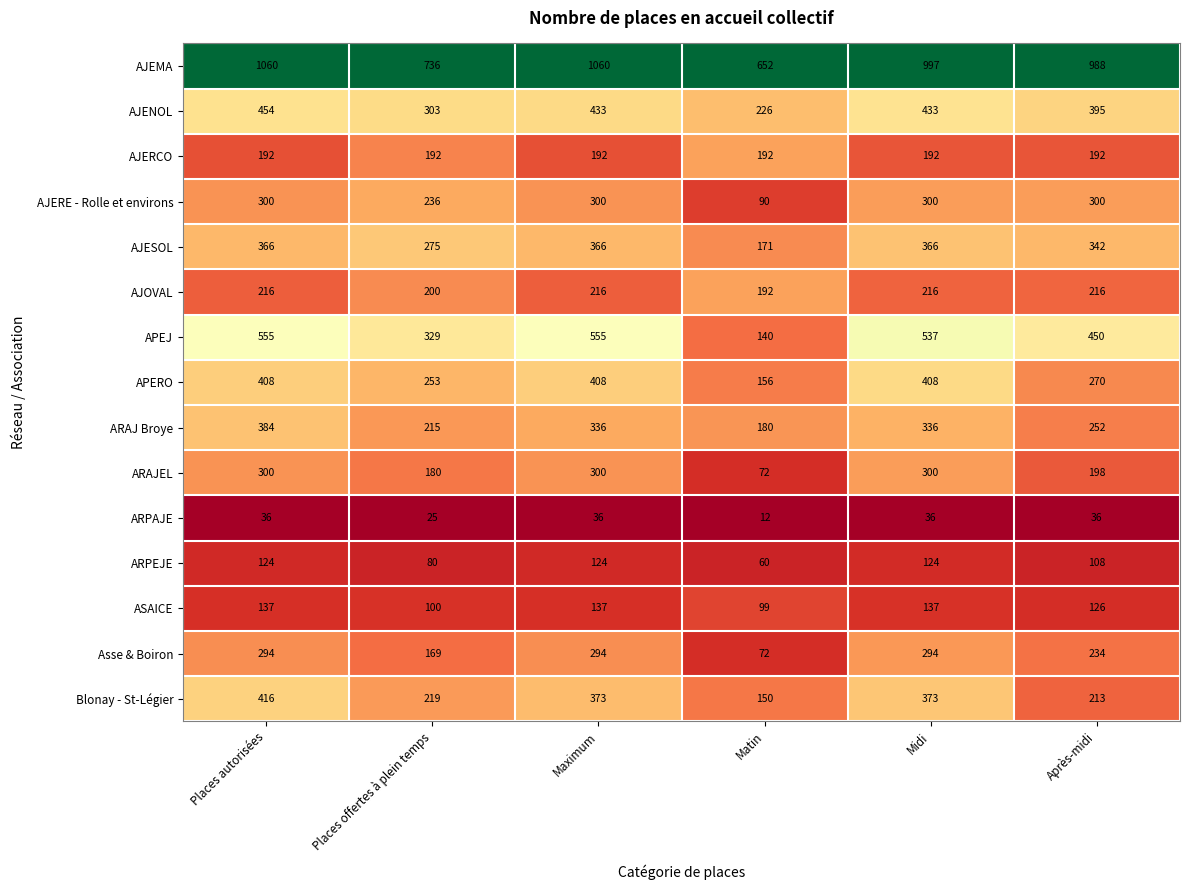

True or false: AJEMA has a value of 1080 at Matin.

False